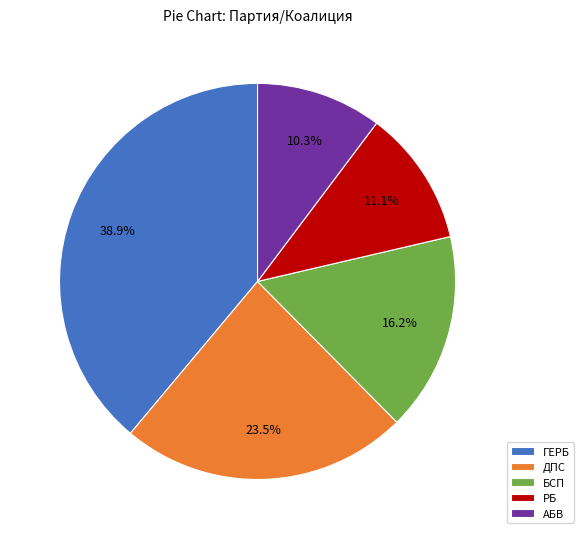

Which category has the smallest portion of the pie?

АБВ